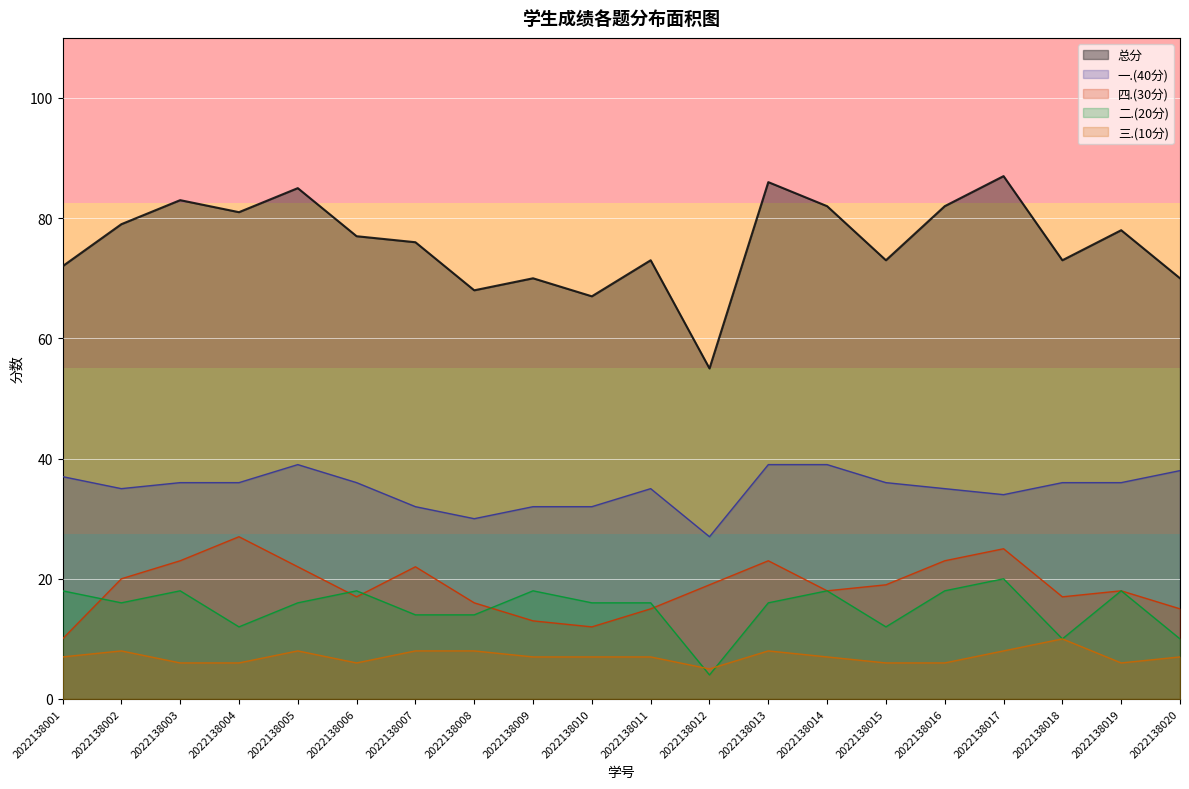

At 2022138012, list the series in order from smallest to largest.

二.(20分), 三.(10分), 四.(30分), 一.(40分), 总分